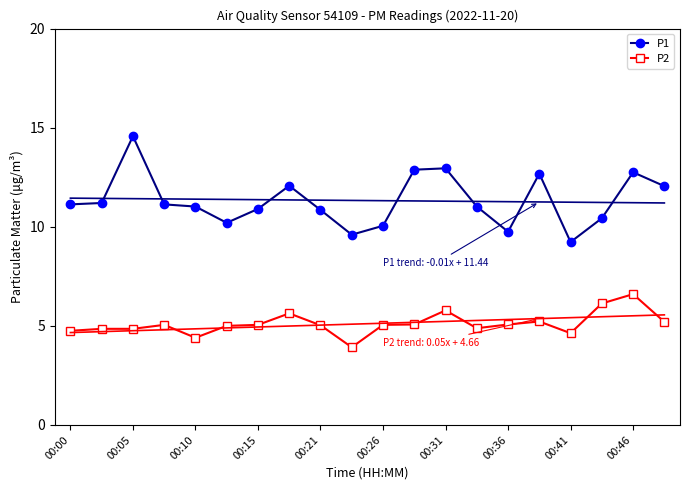

What is the highest value of the P2 series?

6.6